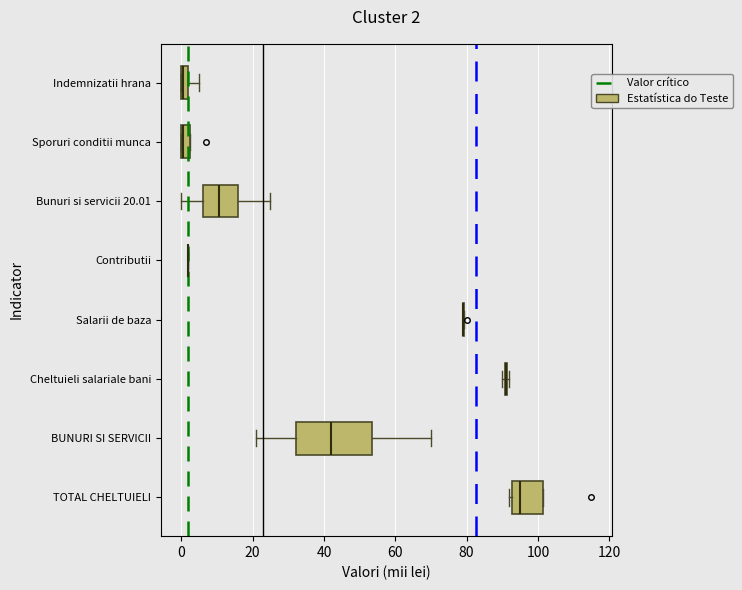

Comparing the boxes themselves (not the whiskers), which one is the widest?

BUNURI SI SERVICII